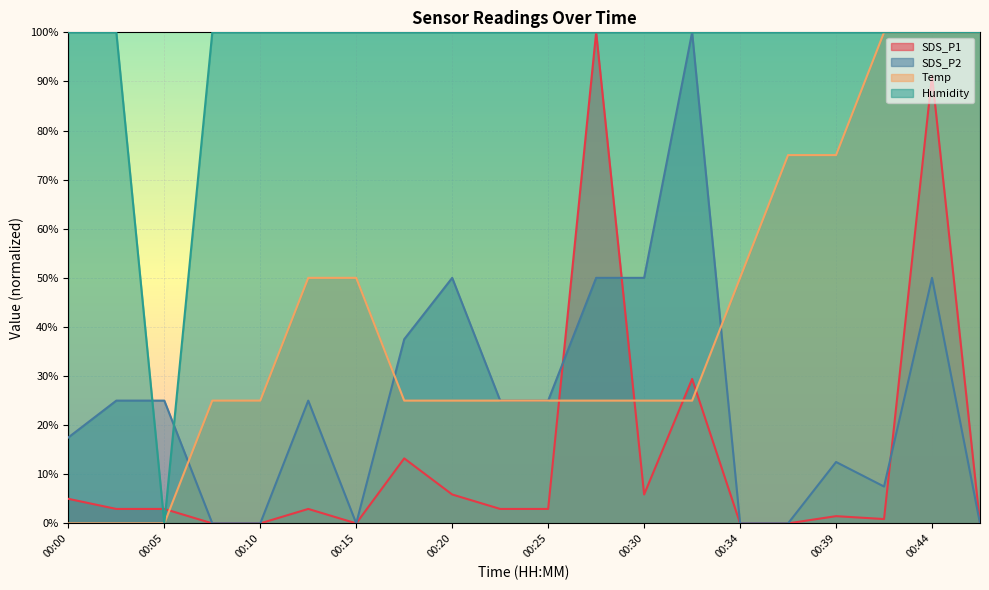

What is the average value of the SDS_P1 series?

13.4